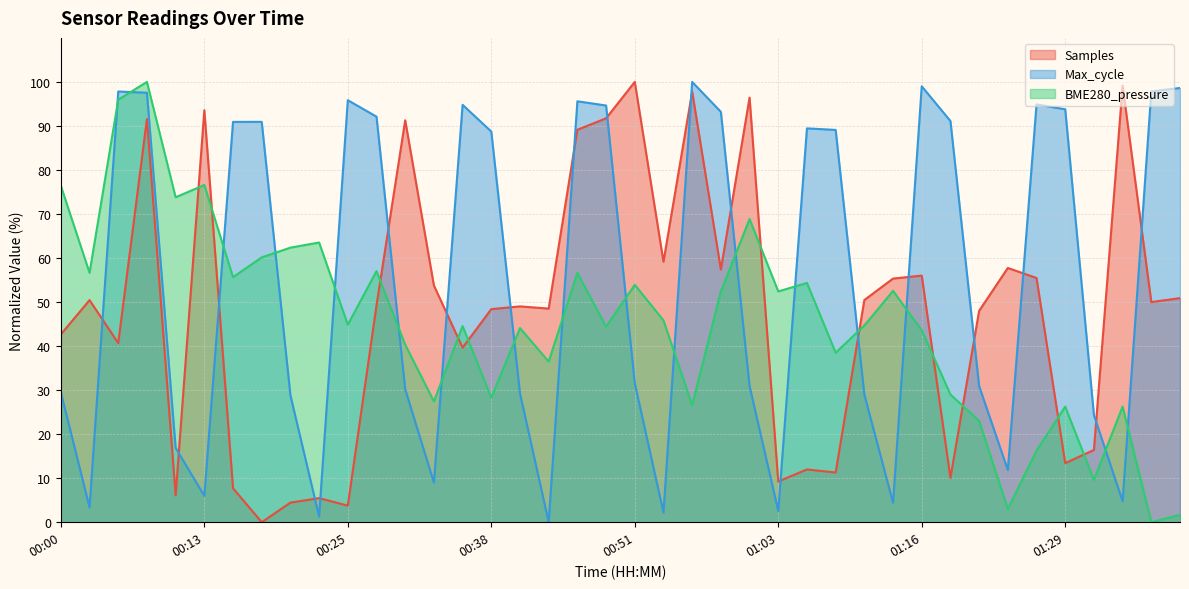

Reading left to right, list all the values displayed in this chart.

Samples: 42.7	50.4	40.7	91.6	6.1	93.6	7.7	0.0	4.4	5.5	3.8	49.2	91.3	53.8	39.6	48.4	49.0	48.5	89.1	91.7	100.0	59.2	97.8	57.4	96.4	9.2	12.0	11.3	50.5	55.3	56.0	10.1	48.0	57.7	55.5	13.4	16.4	99.2	50.0	50.9
Max_cycle: 29.5	3.4	97.8	97.5	16.9	6.0	90.9	90.9	28.8	1.3	95.8	92.1	30.2	9.0	94.8	88.7	29.3	0.0	95.6	94.6	31.6	2.2	100.0	93.2	30.9	2.6	89.4	89.1	29.0	4.4	99.0	91.1	30.9	11.8	94.9	93.8	24.3	4.8	97.8	98.6
BME280_pressure: 76.4	56.6	96.0	100.0	73.8	76.6	55.7	60.2	62.4	63.5	44.9	57.0	40.3	27.4	44.5	28.3	44.1	36.5	56.6	44.4	53.9	45.8	26.6	52.4	68.9	52.4	54.3	38.5	44.7	52.5	43.6	29.0	23.0	3.0	16.3	26.3	9.6	26.3	0.0	1.7